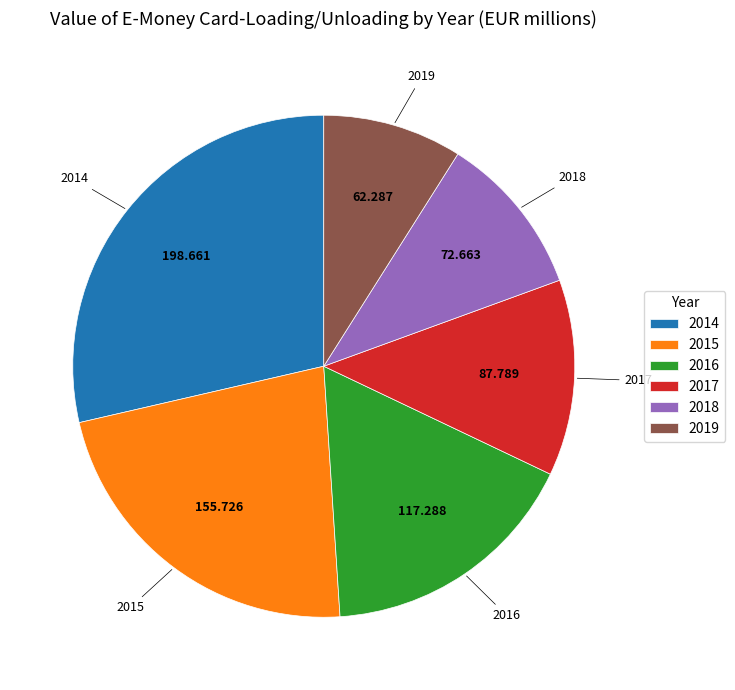

Is it true that 2018 is 2% of the pie?

False